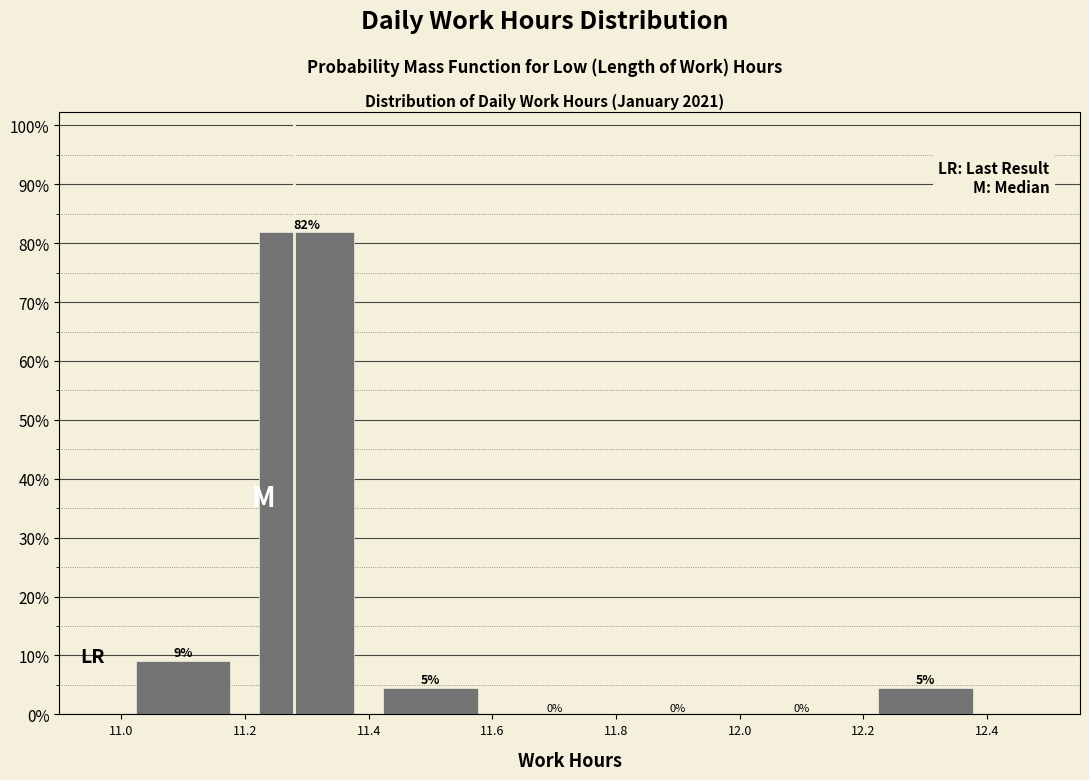

Which range on the x-axis has the tallest bar?

11.2 to 11.4